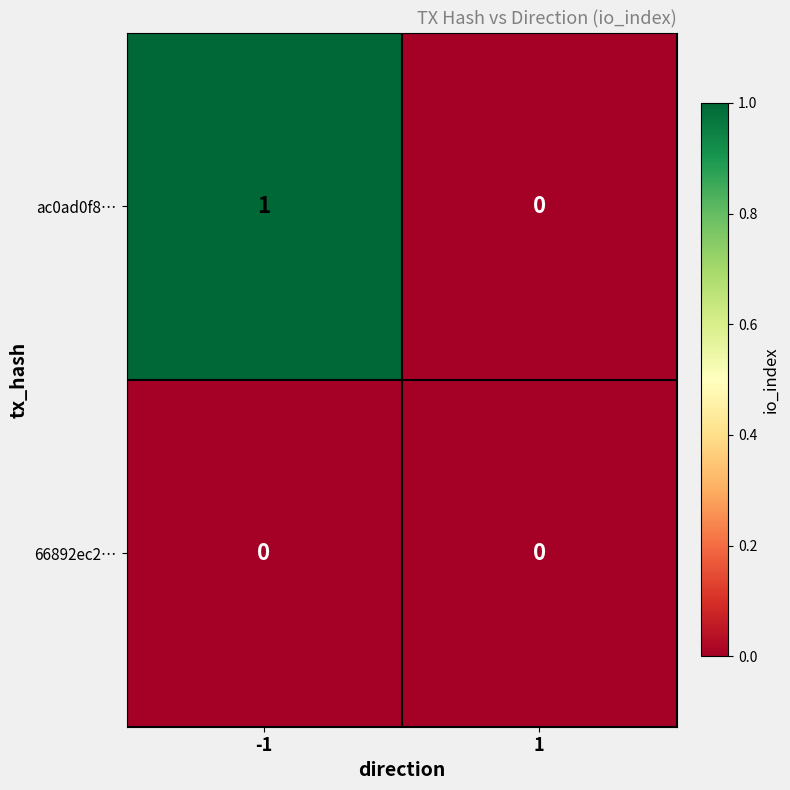

Which series has the largest total across all categories?

ac0ad0f8…